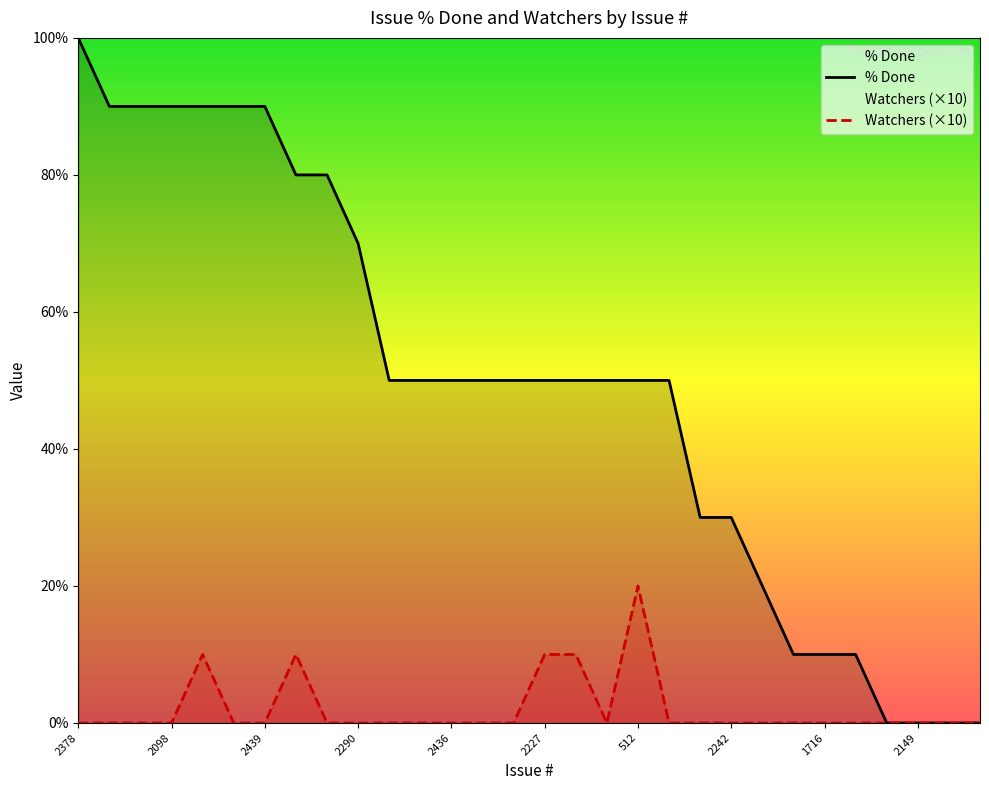

How many distinct data groups are displayed?

2